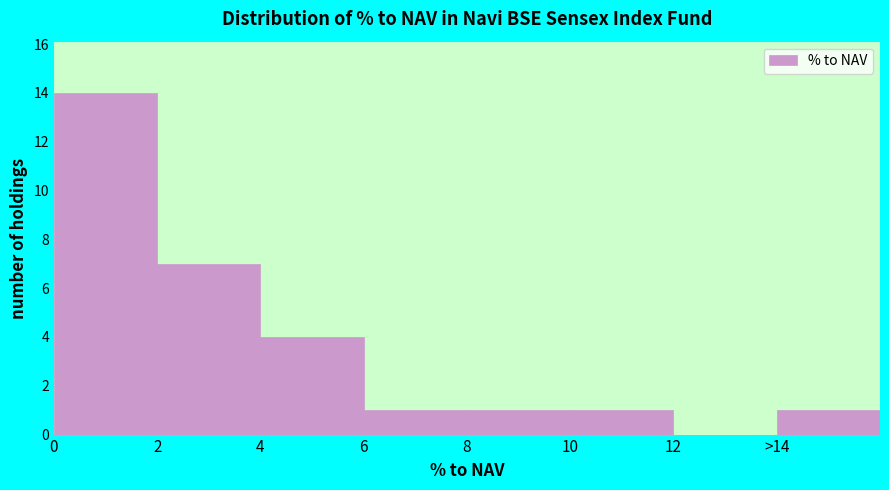

Reading left to right, transcribe all the data shown in this chart.

0=14	2=7	4=4	6=1	8=1	10=1	12=0	>14=1